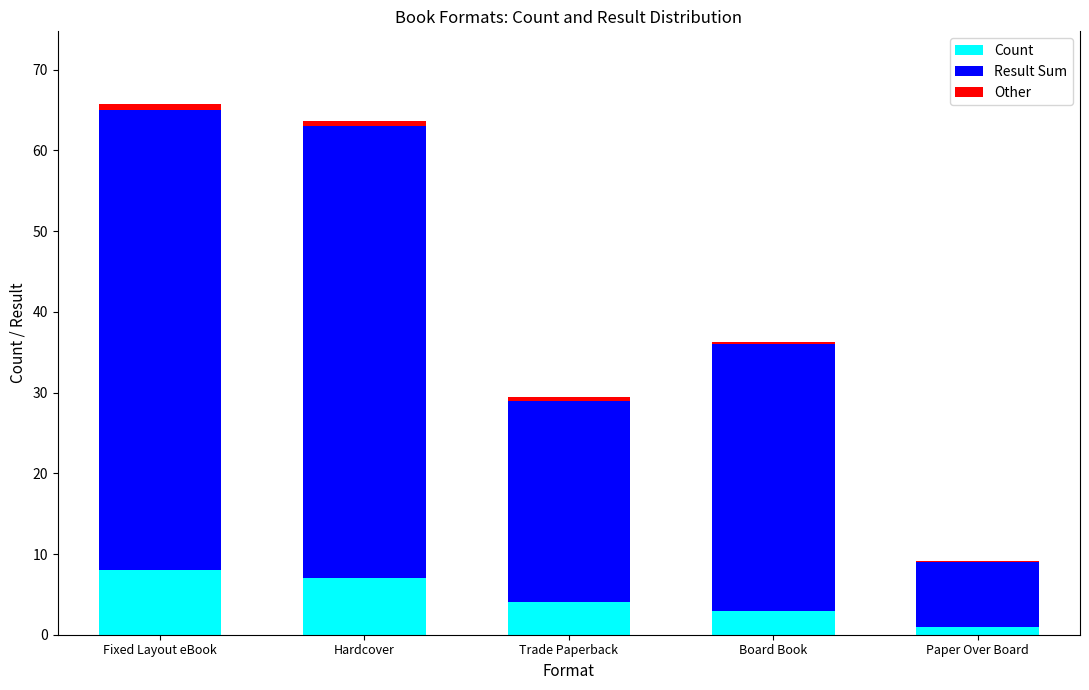

What is the sum of all Count values?

23.0